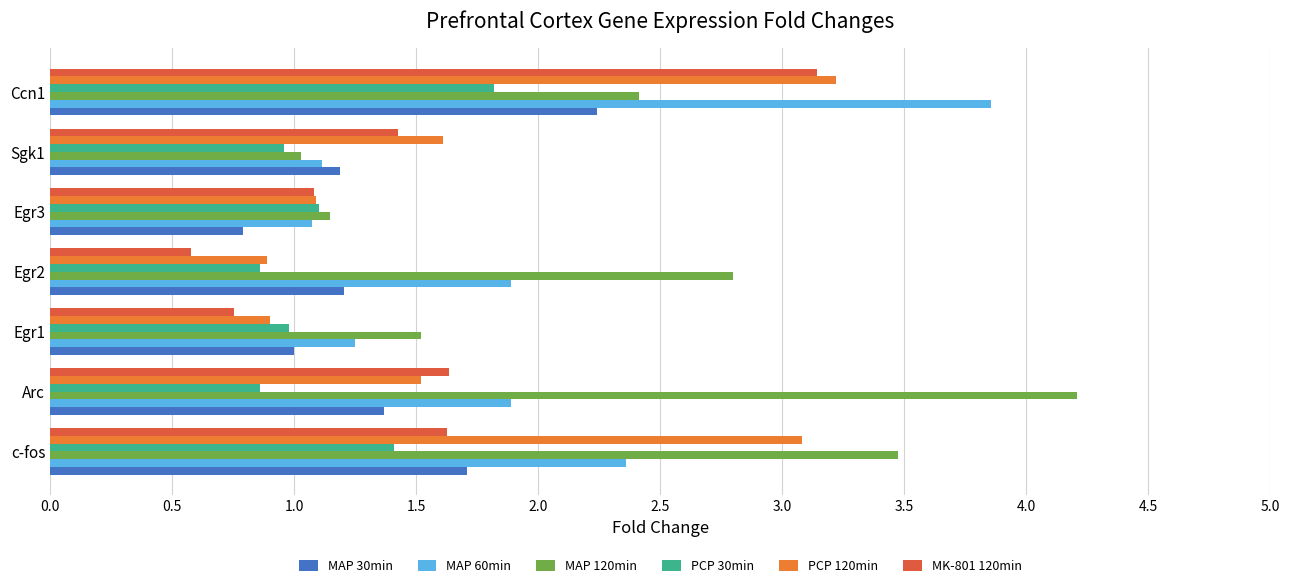

The MAP 120min series shows 2.8 at Egr2. True or false?

True